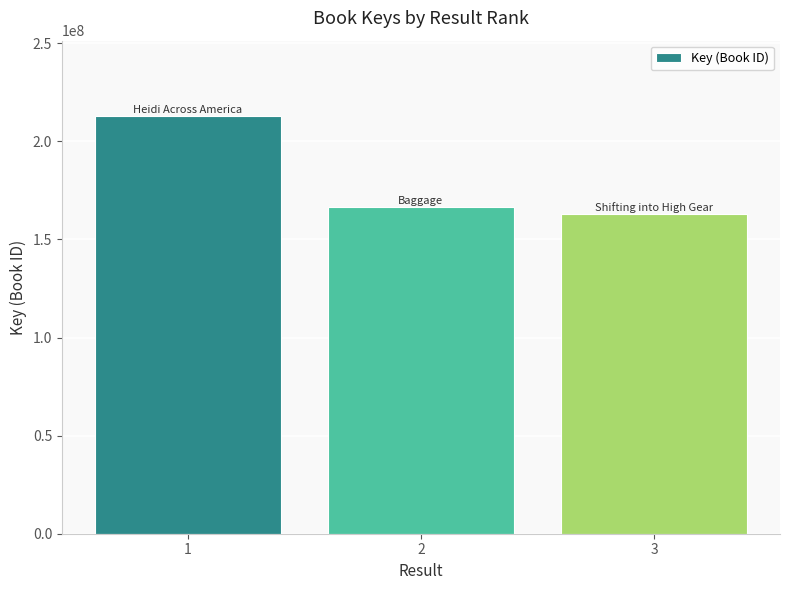

Reading left to right, what are all the values shown in this chart?

1=212969939	2=166648842	3=162979487